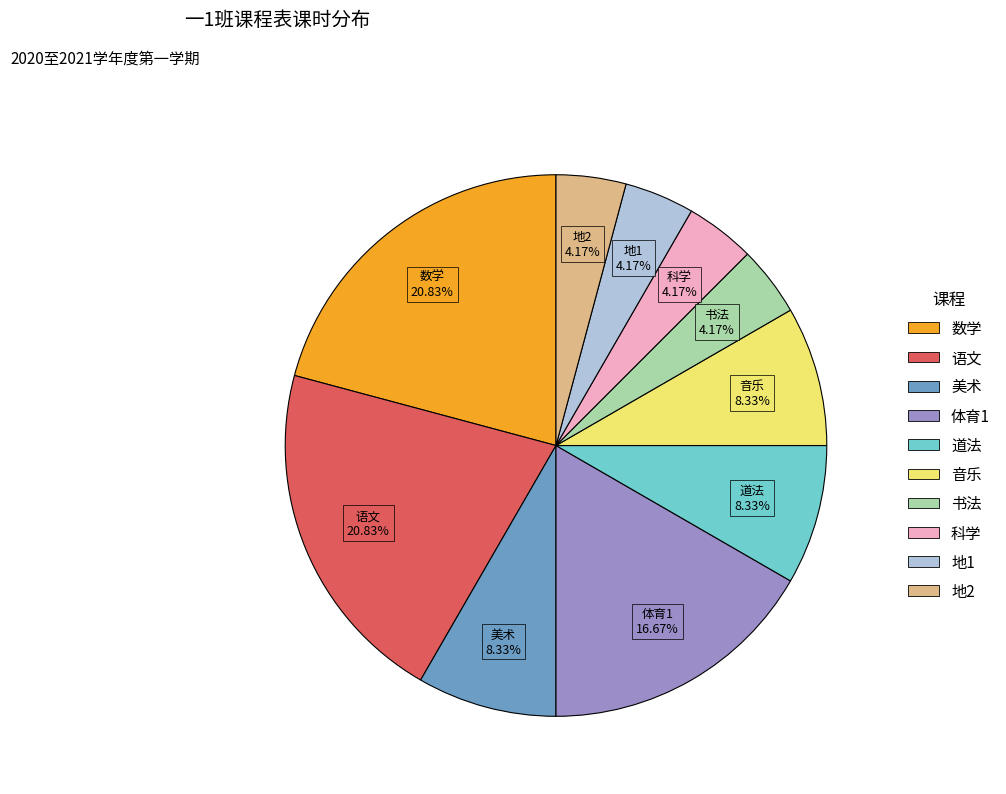

How many slices are in this pie chart?

10